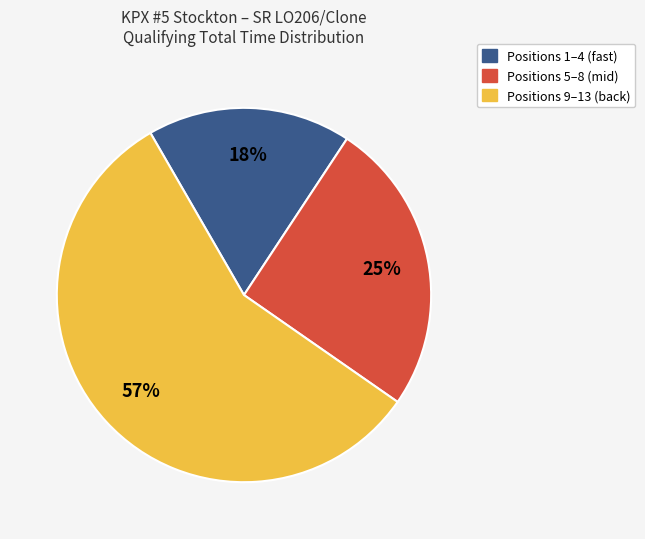

Is there any slice that represents more than half of the pie?

Yes